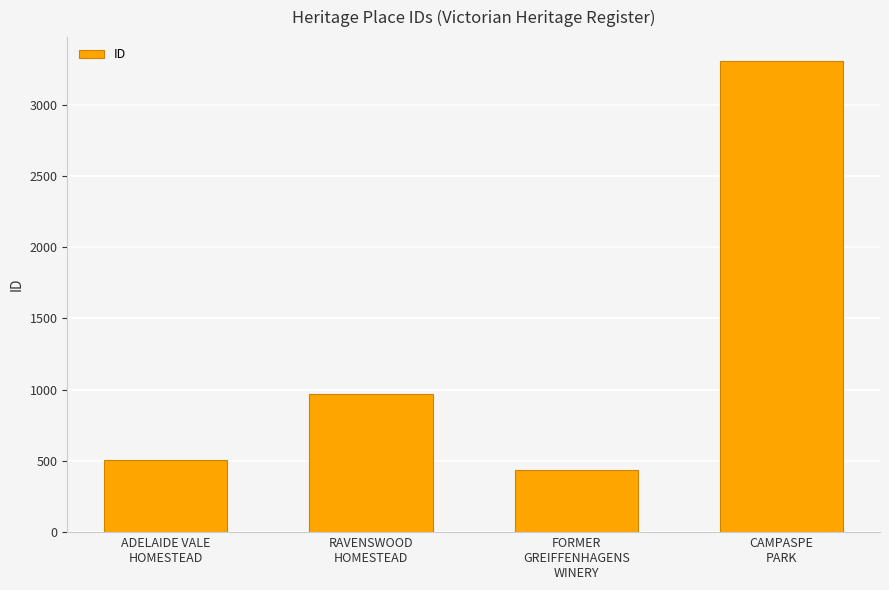

What is the sum of the values at CAMPASPE
PARK and RAVENSWOOD
HOMESTEAD?

4276